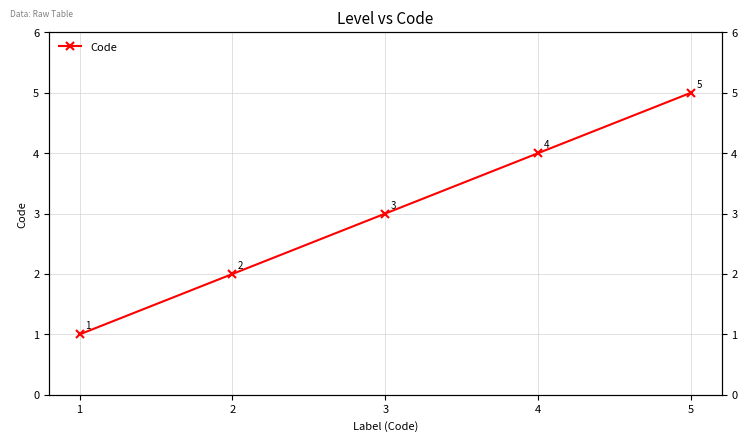

How many categories are shown in the chart?

5